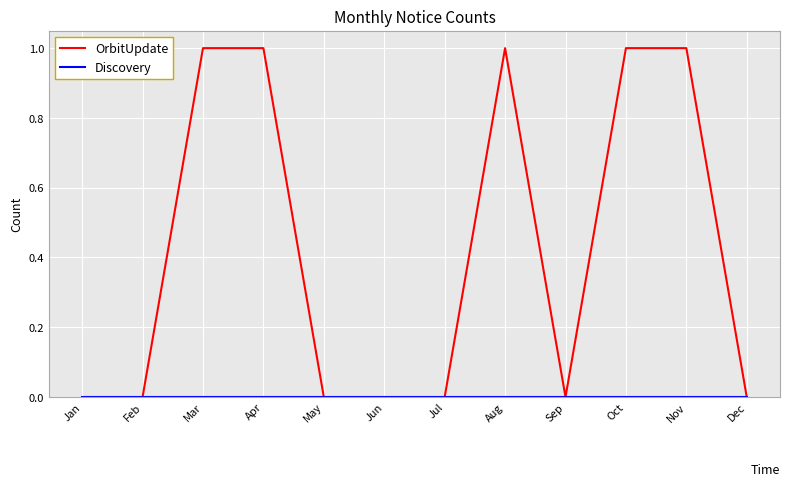

Read the OrbitUpdate value at Aug.

1